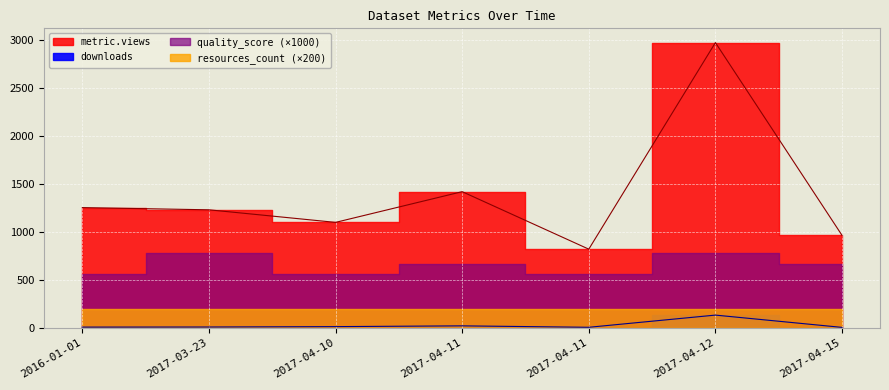

At which category is the sum across all series the highest?

2017-04-12